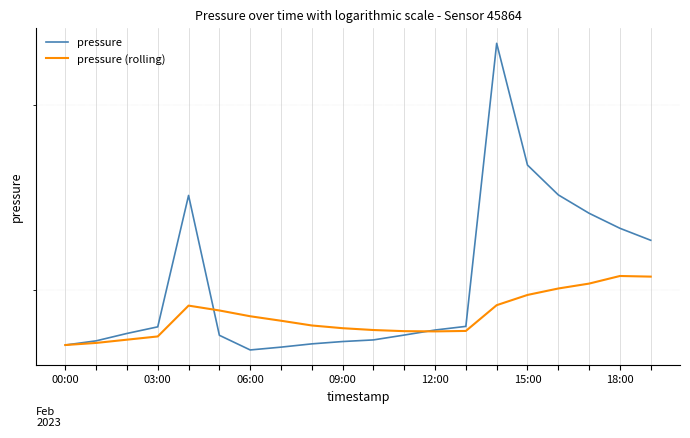

At which category is the sum across all series the highest?

14